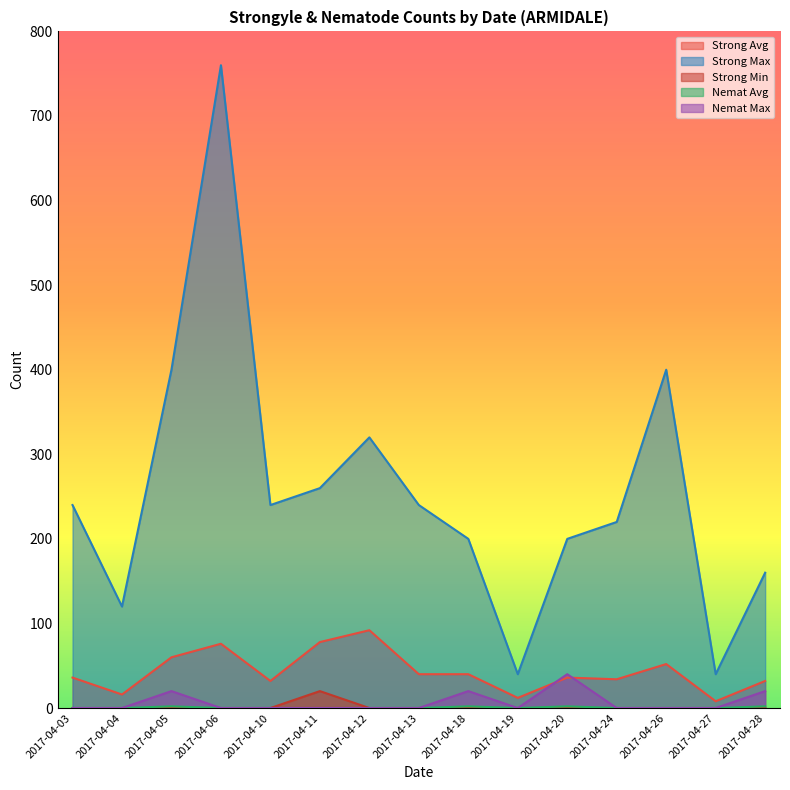

What is the total value across all series at 2017-04-12?

412